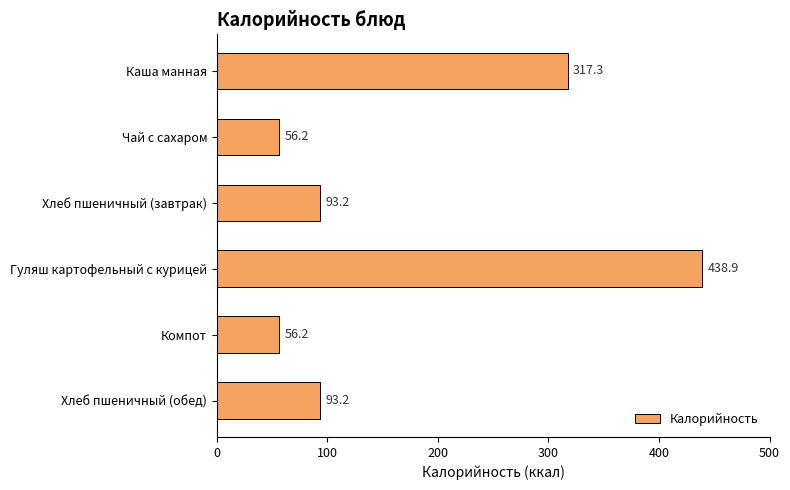

Which has a higher value, Компот or Гуляш картофельный с курицей?

Гуляш картофельный с курицей